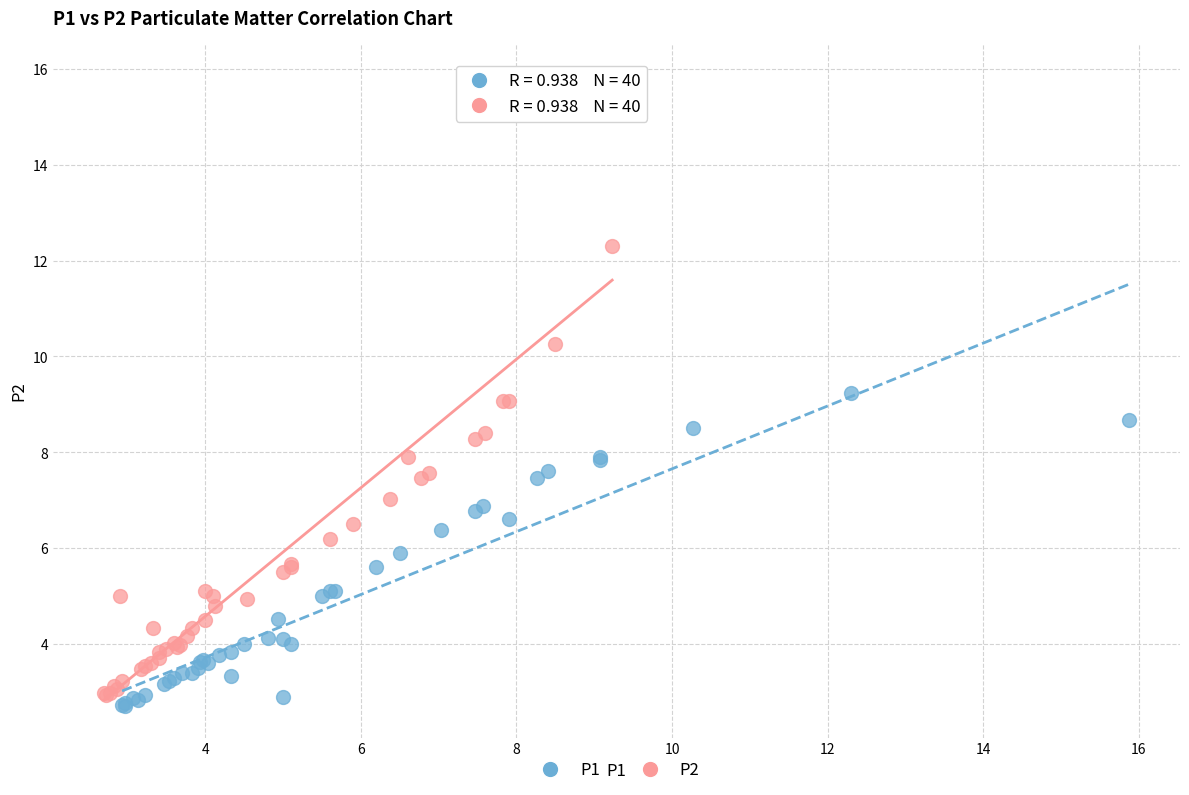

What are all the series names shown in the legend?

P1, P2